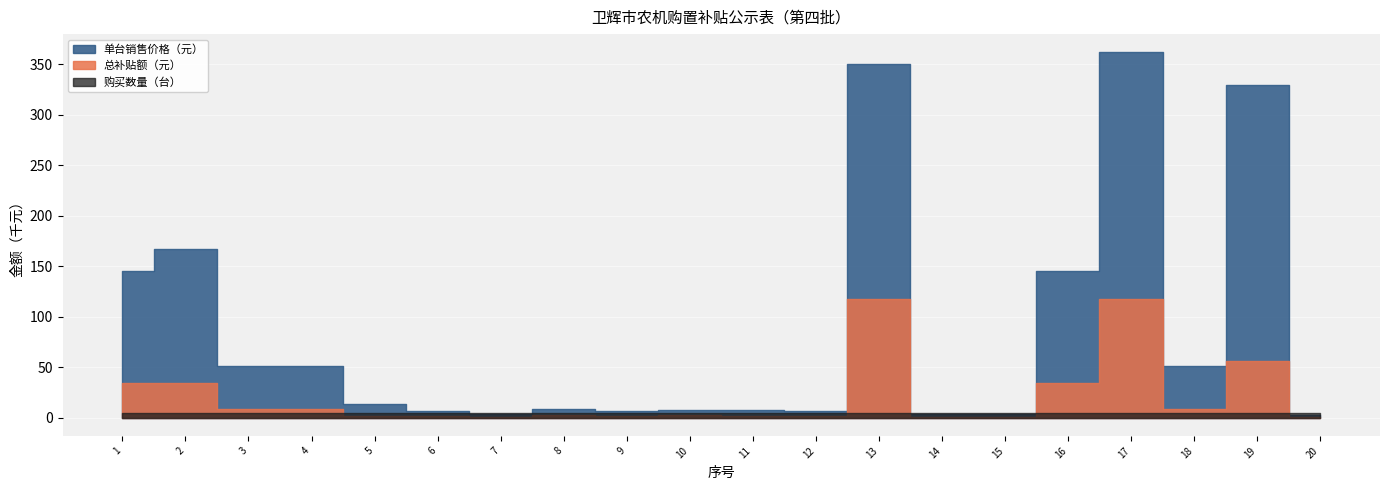

True or false: 总补贴额（元） has more than 2 points higher than both neighbors.

True